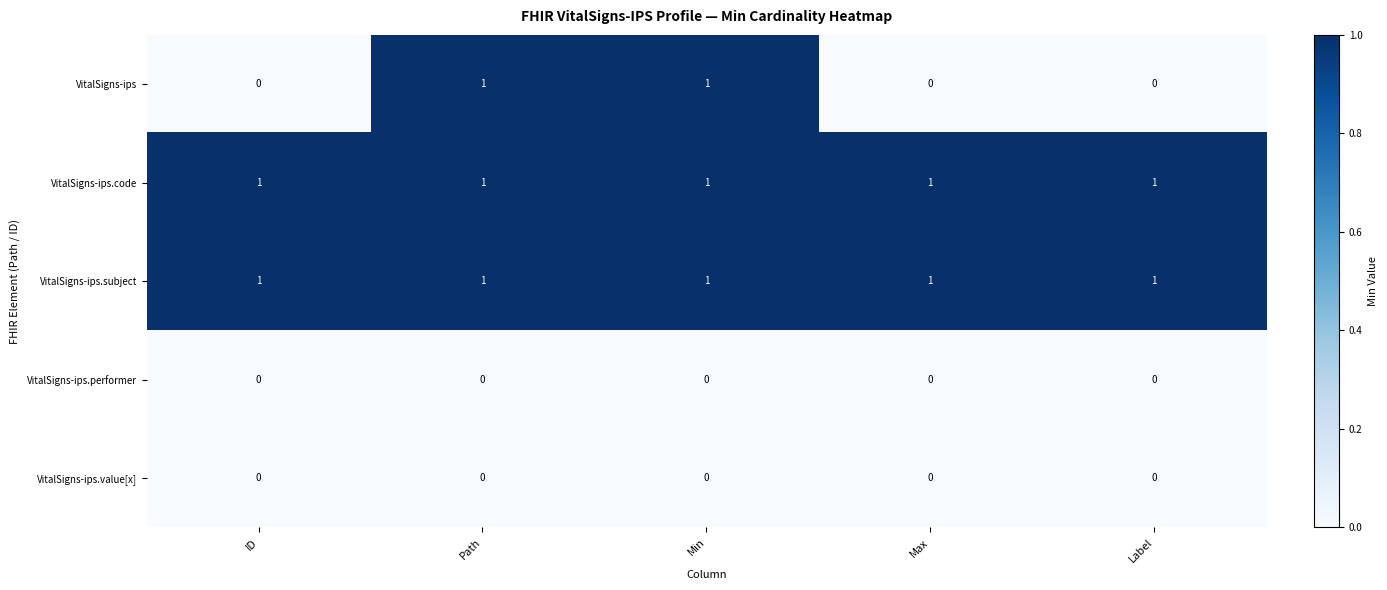

Which series has the widest spread of values?

VitalSigns-ips